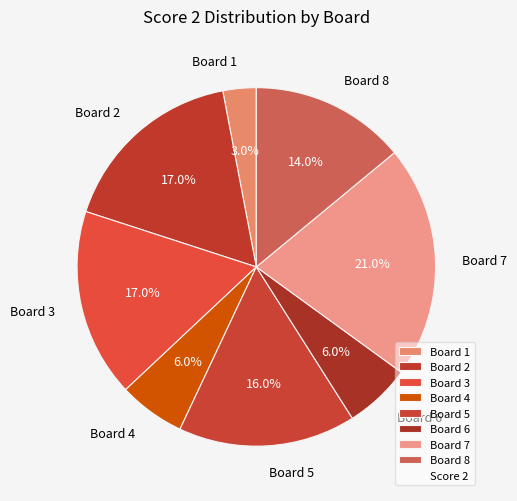

Count the number of slices in the pie.

8